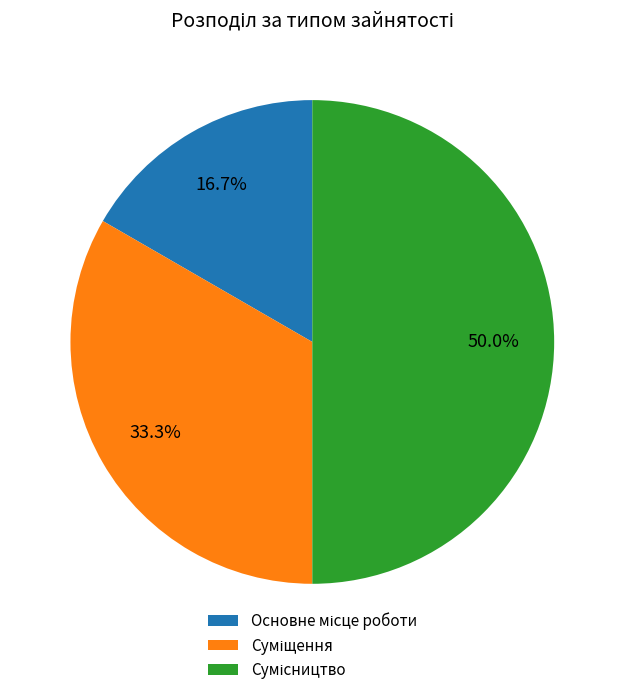

What percentage is NOT represented by Сумісництво?

50.0%